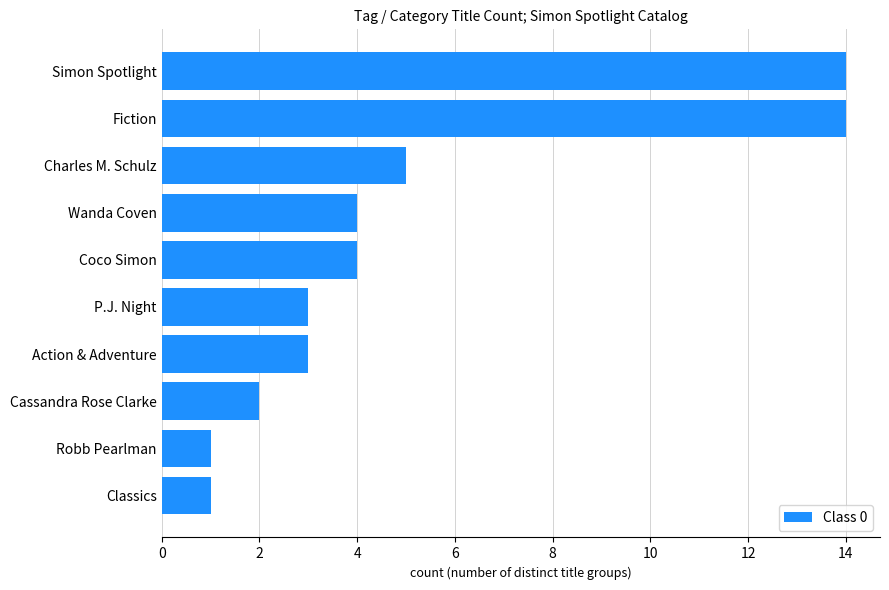

True or false: the data shows 2 at Cassandra Rose Clarke.

True